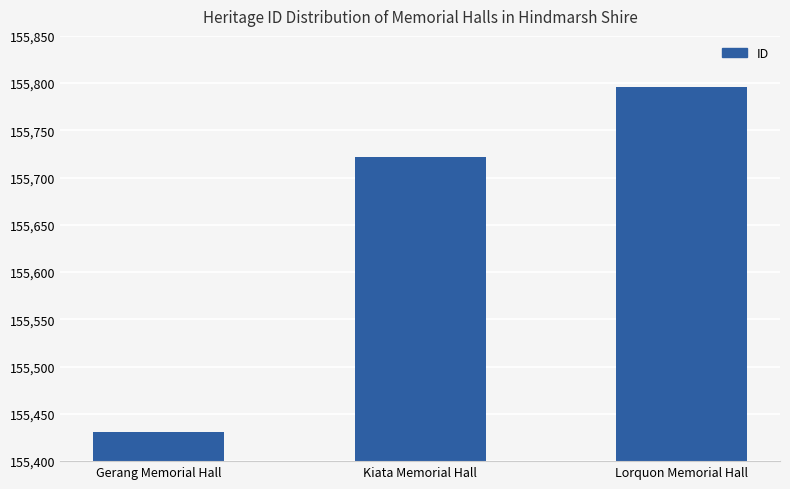

Rank the categories by value from lowest to highest.

Gerang Memorial Hall, Kiata Memorial Hall, Lorquon Memorial Hall